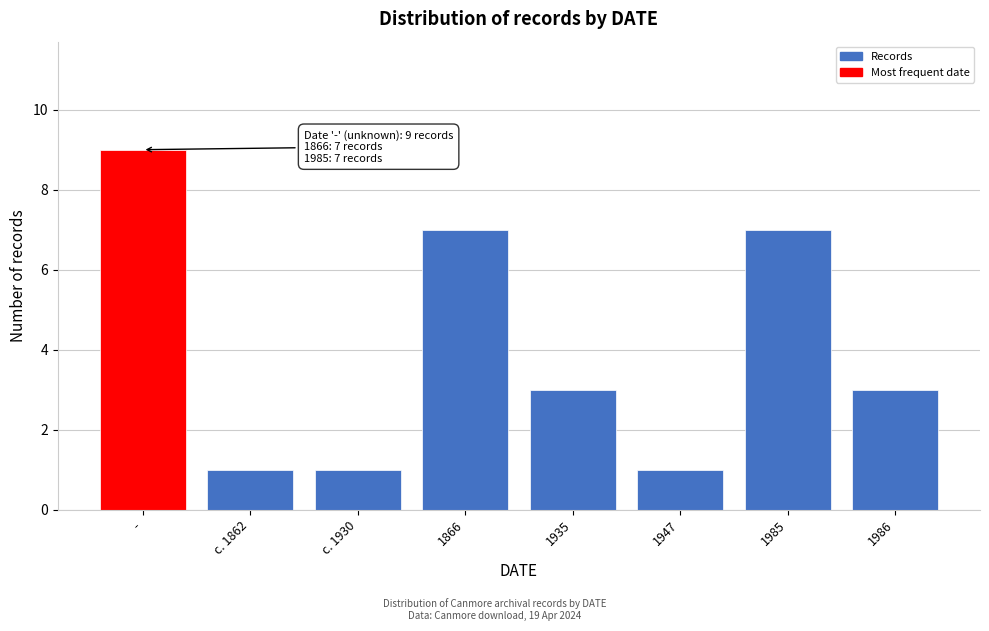

Reading left to right, extract all data points from this chart.

-=9	c. 1862=1	c. 1930=1	1866=7	1935=3	1947=1	1985=7	1986=3